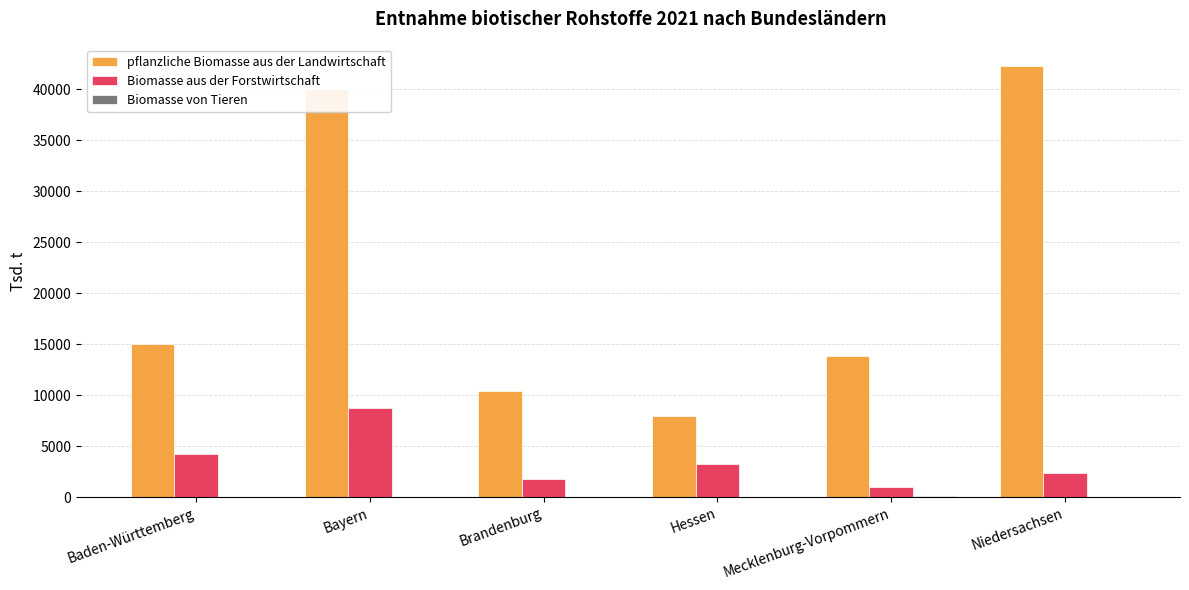

The pflanzliche Biomasse aus der Landwirtschaft series shows 11378.2 at Hessen. True or false?

False